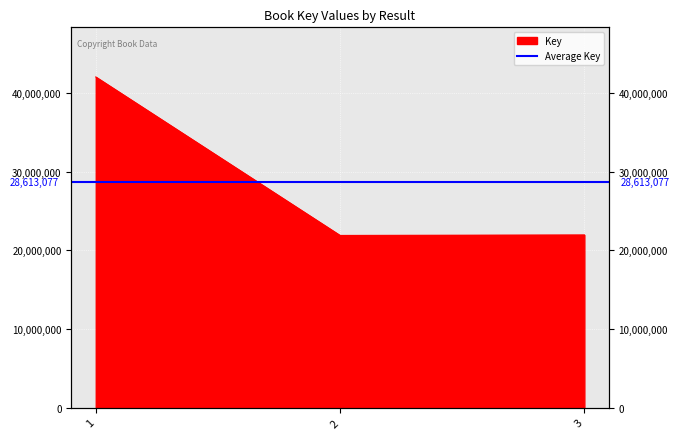

Which category has the lowest value across all series?

2